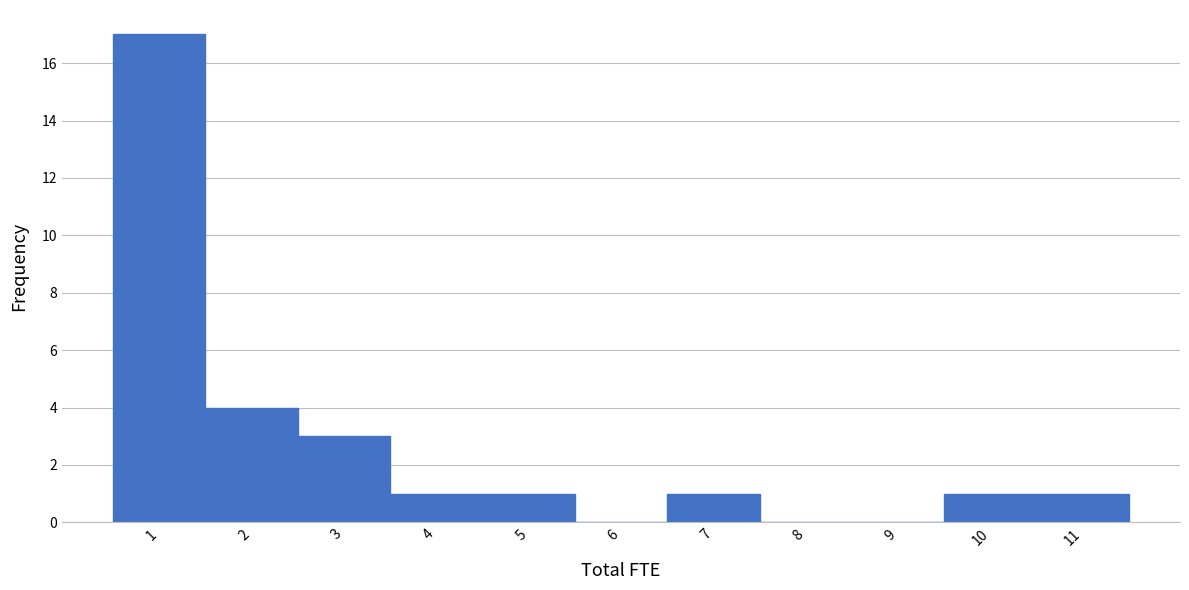

Which range on the x-axis has the tallest bar?

0.5 to 1.5